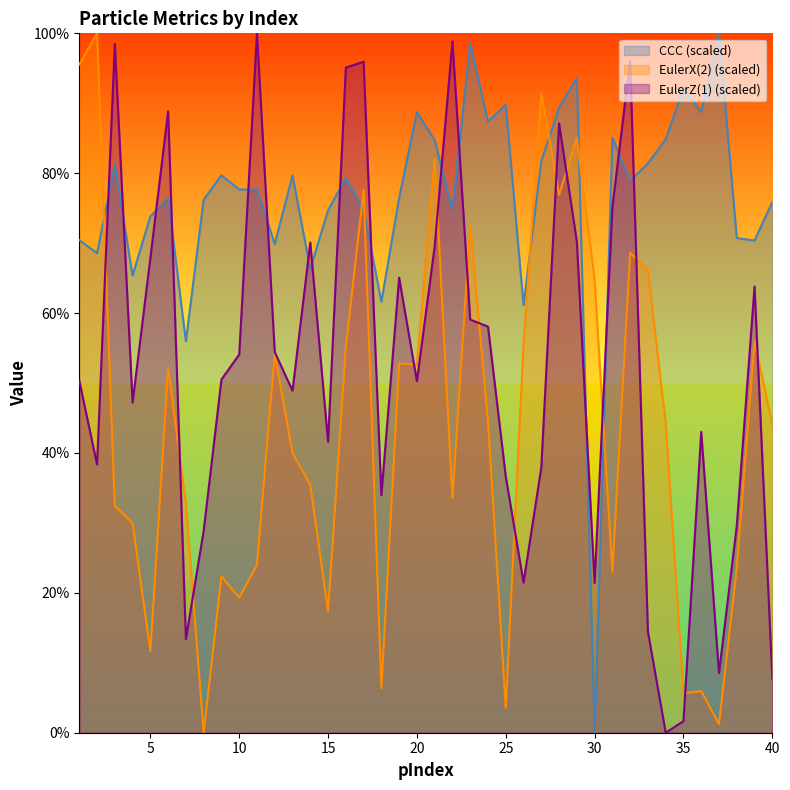

At how many categories does at least one series exceed 89?

15